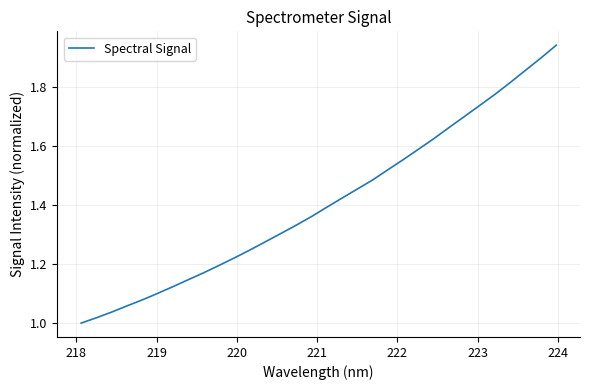

How many values exceed 1?

31